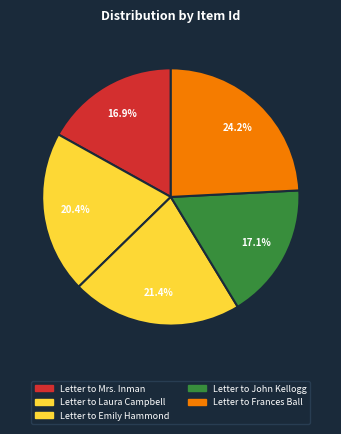

To the nearest percent, what is the difference between the Letter to Emily Hammond and Letter to Frances Ball slice percentages?

3%